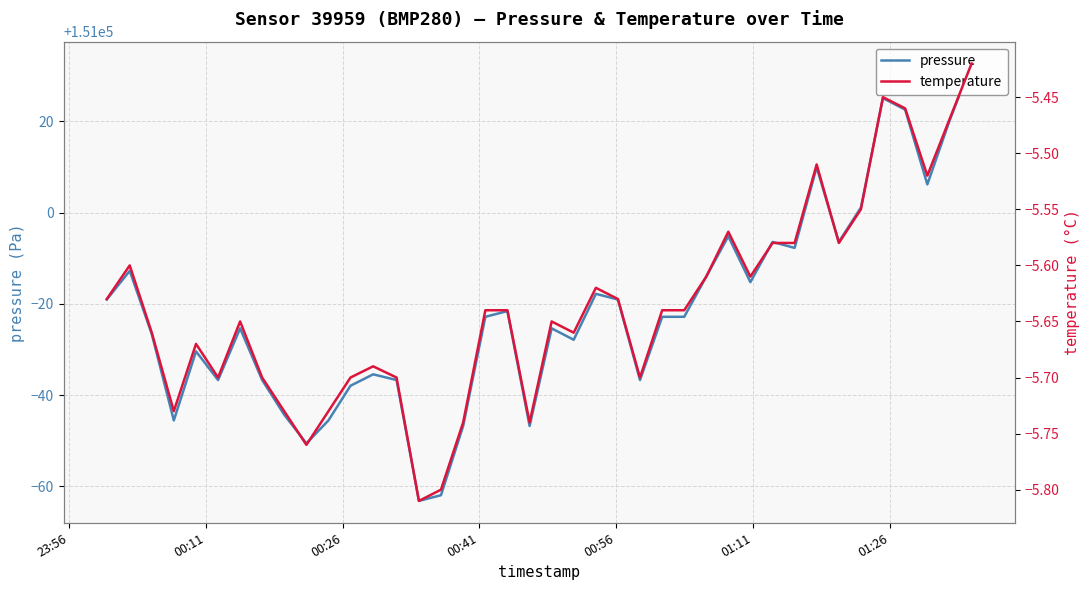

How many lines are shown in the chart?

2